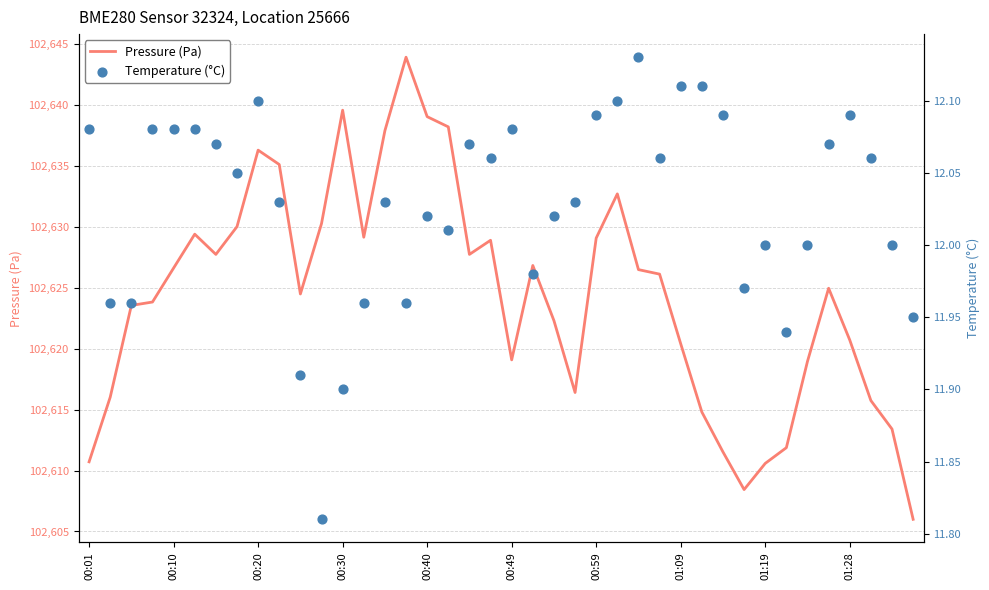

Is the value of Pressure (Pa) at 33 greater than the value of Temperature (°C) at 23?

Yes